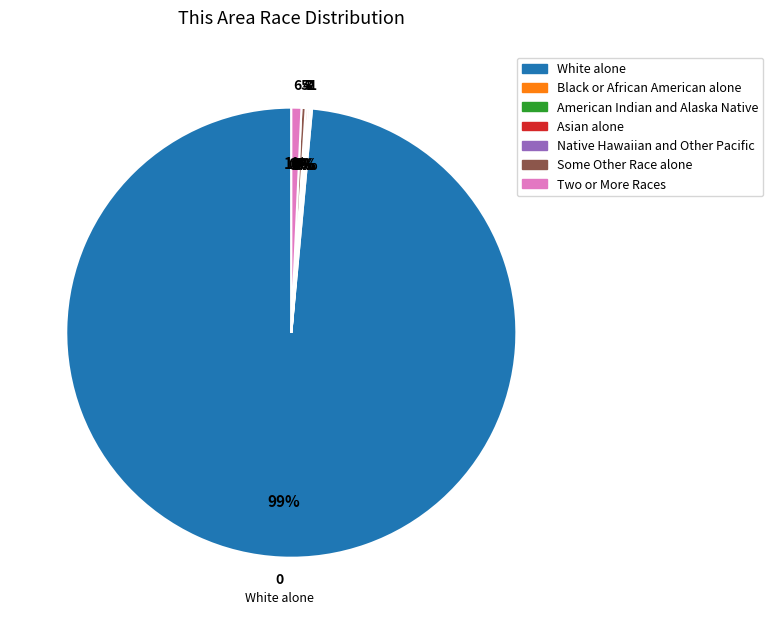

To the nearest percent, what percentage of the pie is Two or More Races?

1%